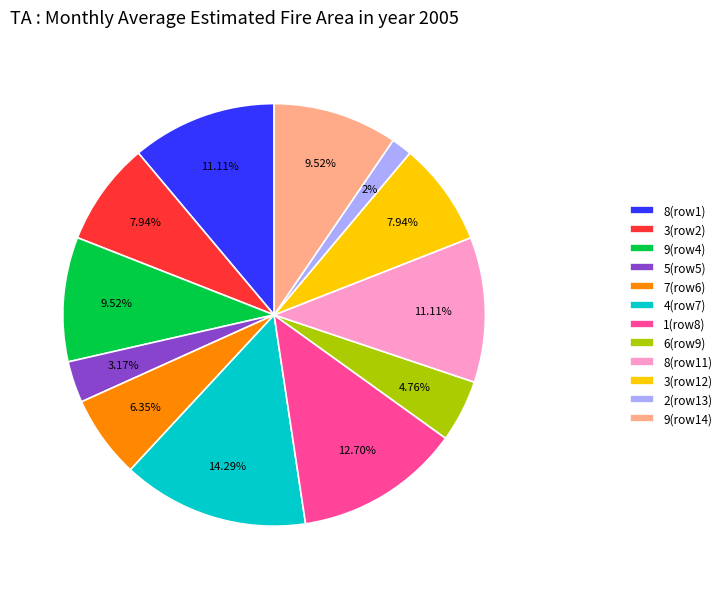

Between 6(row9) and 7(row6), which is larger?

7(row6)